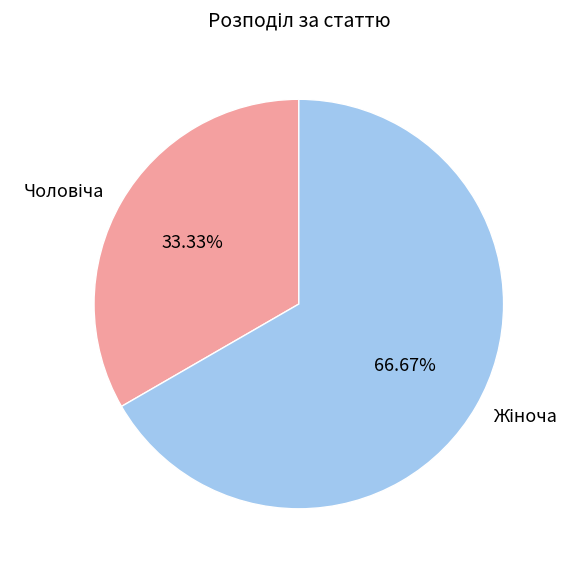

Count the number of slices in the pie.

2